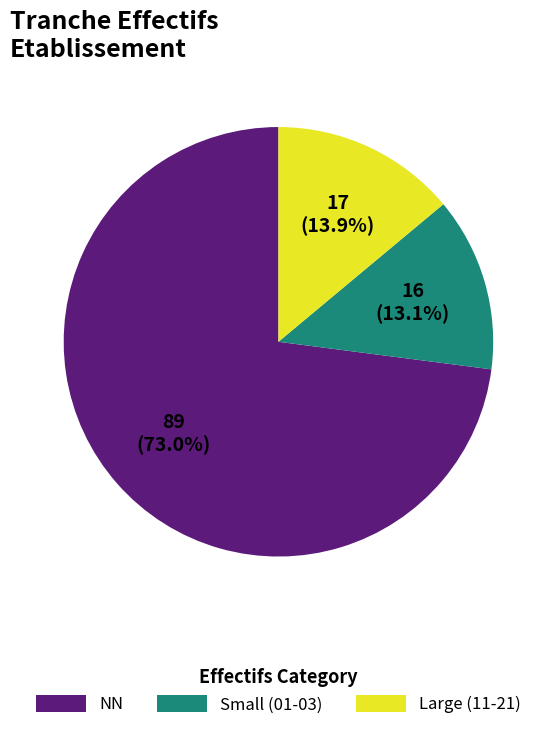

Which category has the biggest portion of the pie?

NN